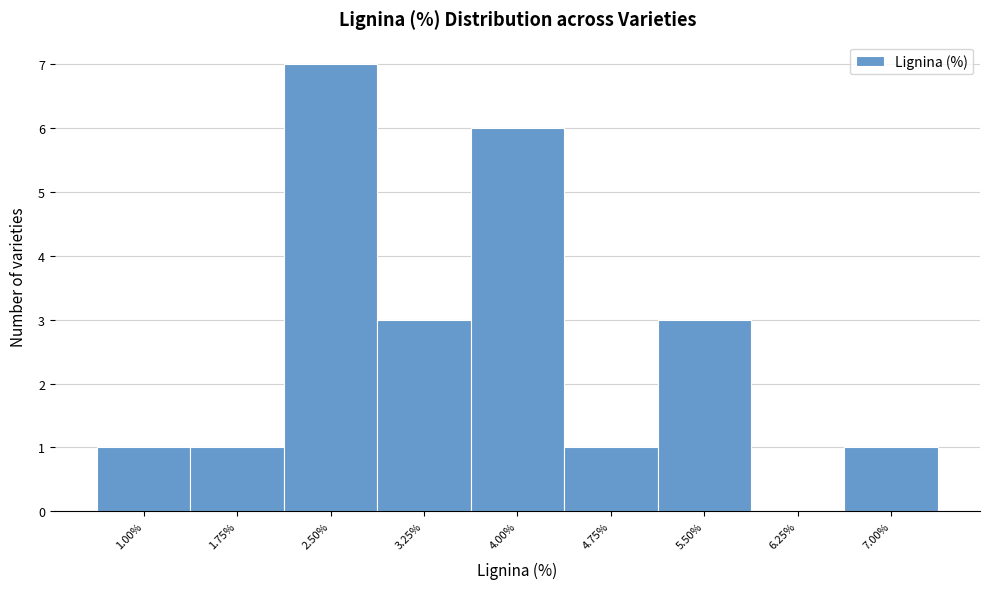

Reading right to left, what are all the values shown in this chart?

7.00%=1	6.25%=0	5.50%=3	4.75%=1	4.00%=6	3.25%=3	2.50%=7	1.75%=1	1.00%=1